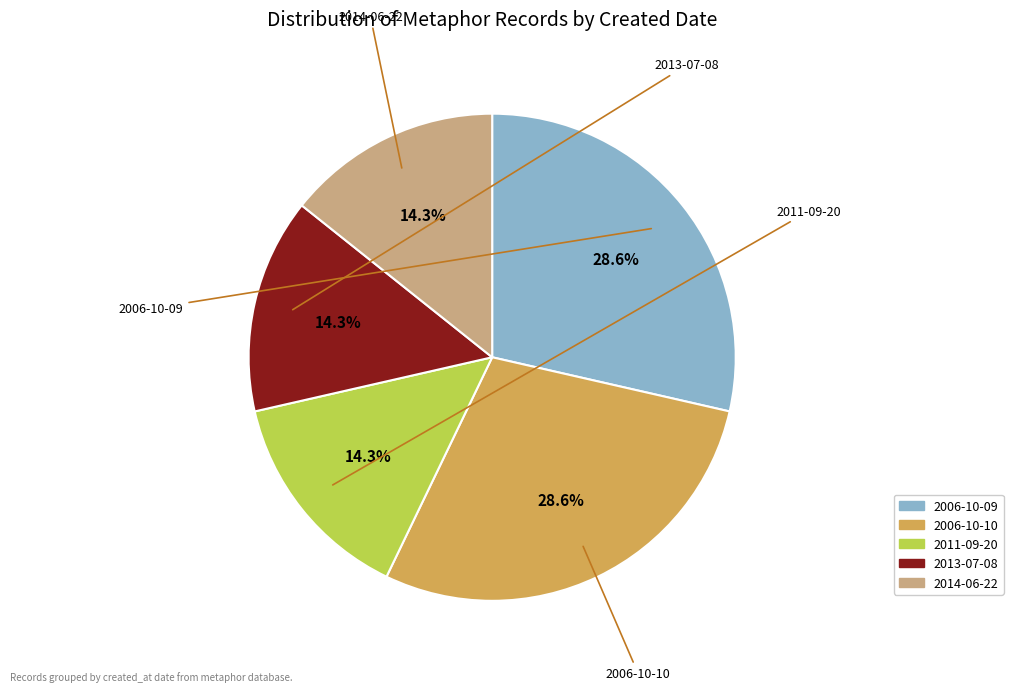

What is the ratio of the value at 2014-06-22 to the value at 2011-09-20?

1.0